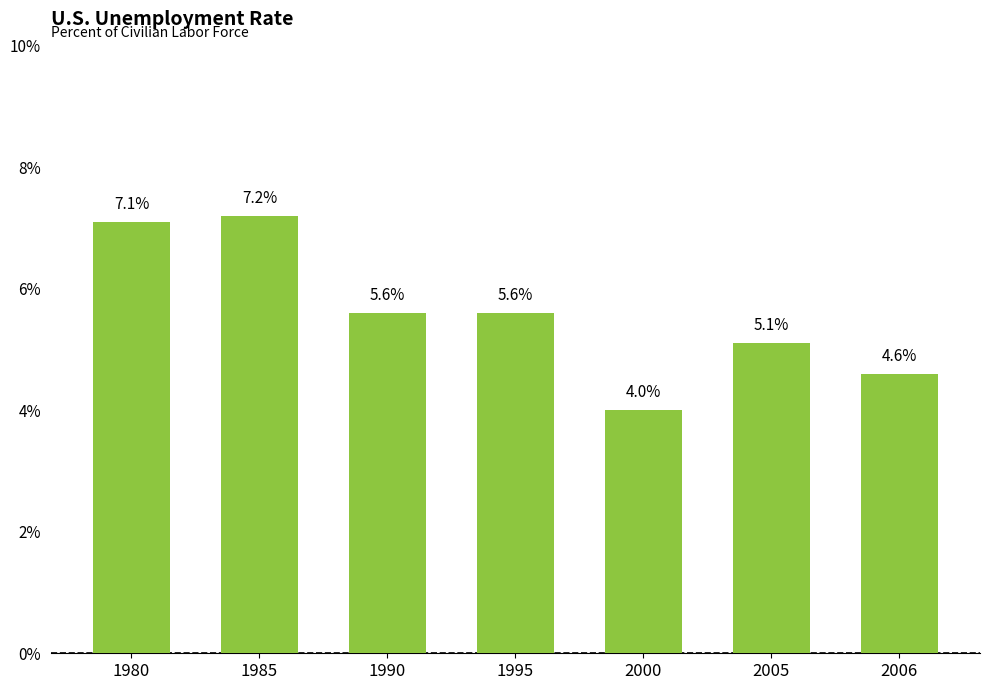

What is the greatest value displayed?

7.2